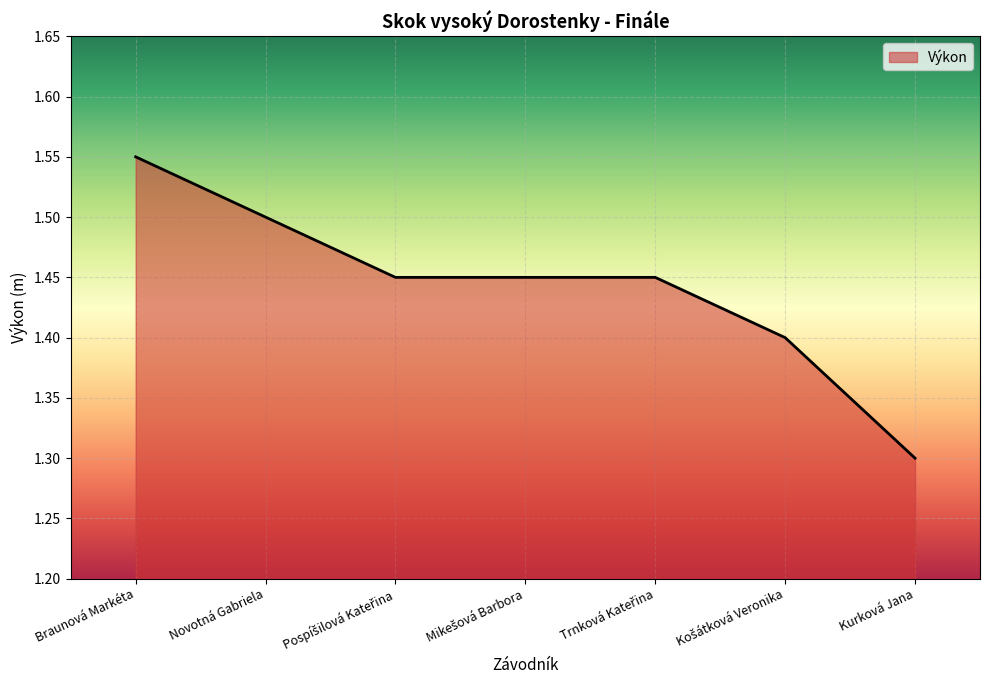

Which label corresponds to the largest value in the chart?

Braunová Markéta